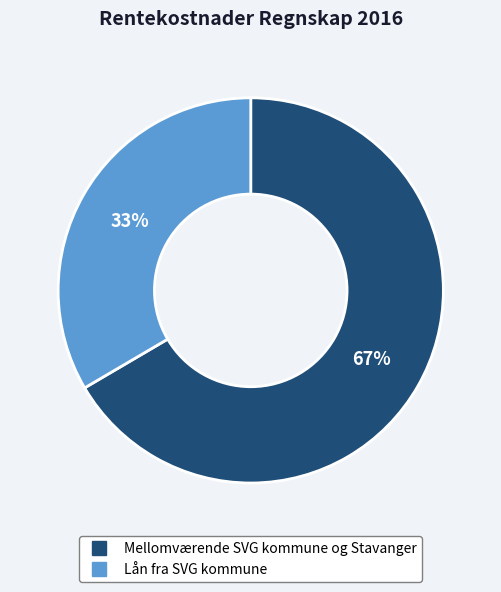

To the nearest percent, what is the average slice percentage?

50%